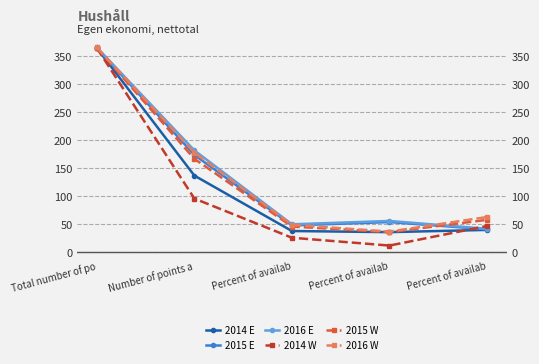

Reading right to left, transcribe all the data shown in this chart.

2014 E: Percent of availab=40	Percent of availab=36	Percent of availab=38	Number of points a=137	Total number of po=365
2015 E: Percent of availab=41	Percent of availab=54	Percent of availab=48	Number of points a=174	Total number of po=365
2016 E: Percent of availab=42	Percent of availab=56	Percent of availab=50	Number of points a=182	Total number of po=366
2014 W: Percent of availab=47	Percent of availab=12	Percent of availab=26	Number of points a=96	Total number of po=365
2015 W: Percent of availab=58	Percent of availab=36	Percent of availab=46	Number of points a=167	Total number of po=365
2016 W: Percent of availab=63	Percent of availab=37	Percent of availab=49	Number of points a=178	Total number of po=366